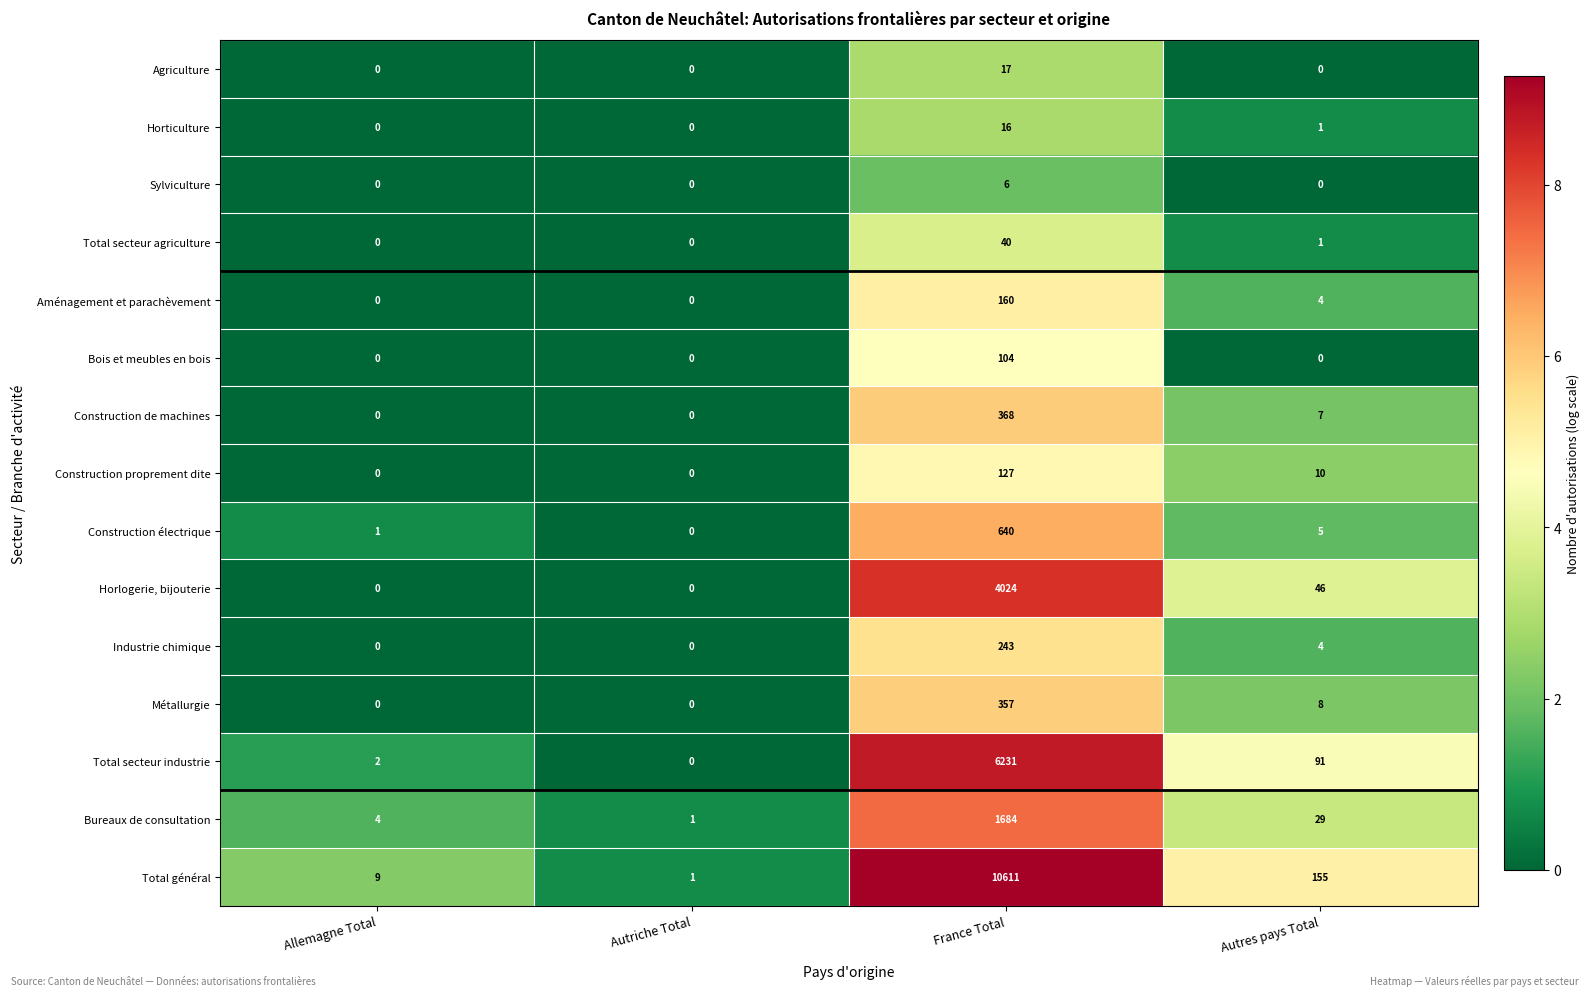

Which series has the largest range (max minus min)?

Total général